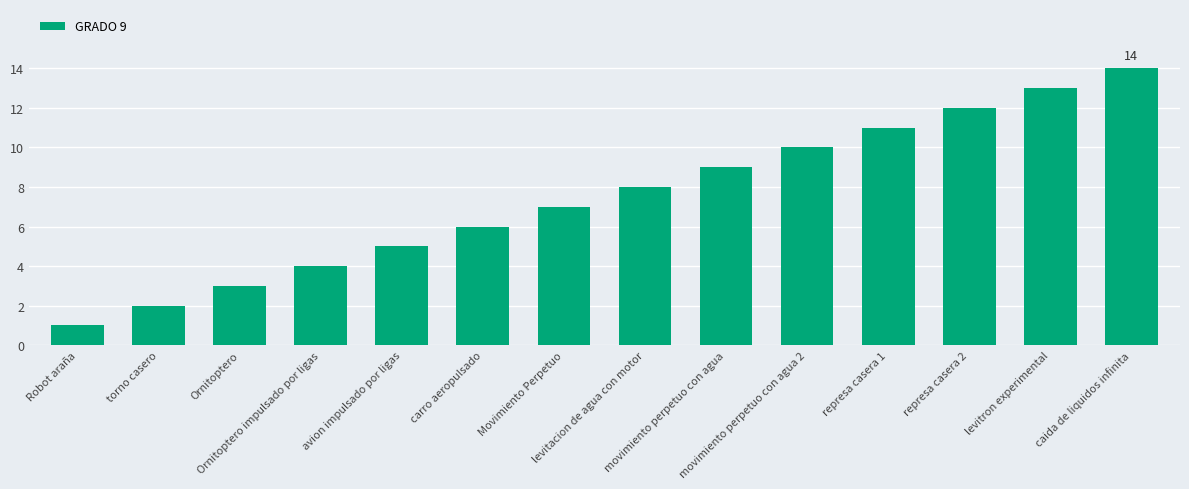

Reading left to right, transcribe all the data shown in this chart.

1	2	3	4	5	6	7	8	9	10	11	12	13	14